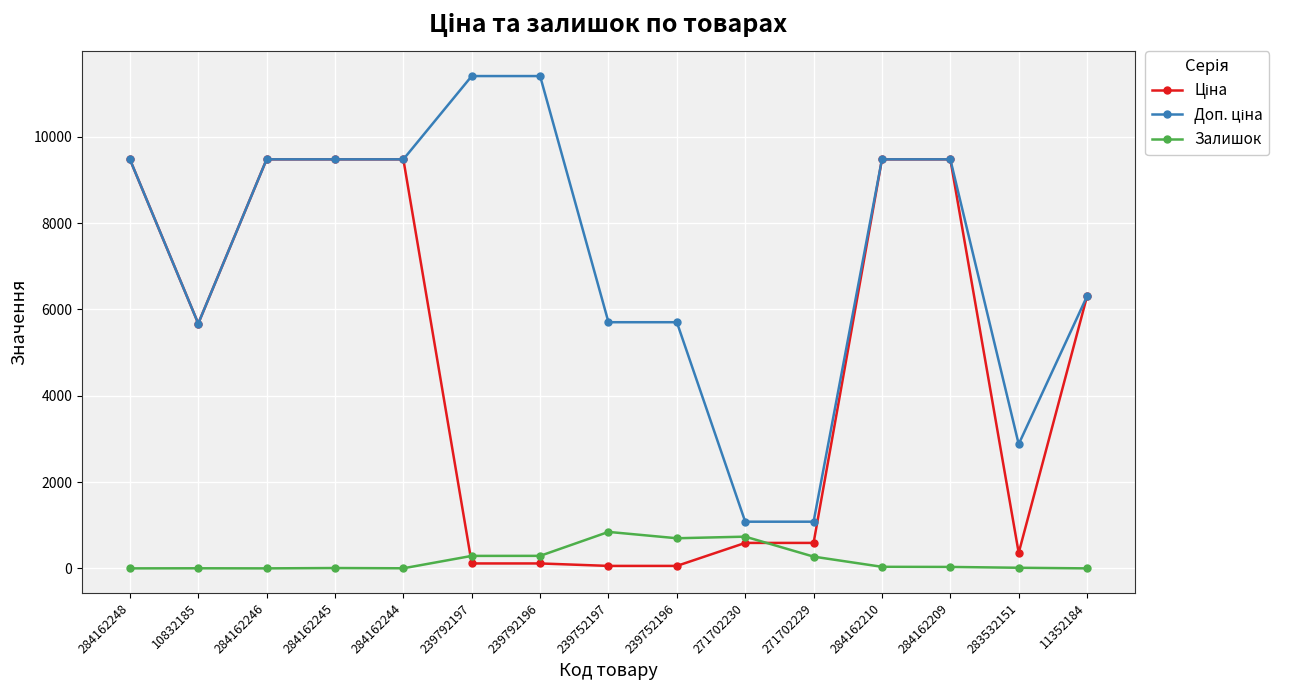

What is the greatest value displayed?

11410.0